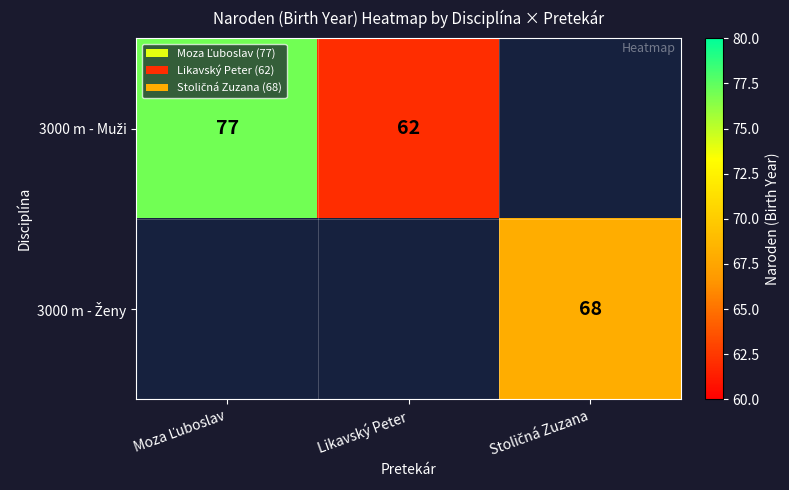

Count the 3000 m - Muži values in the range 62 to 77.

2